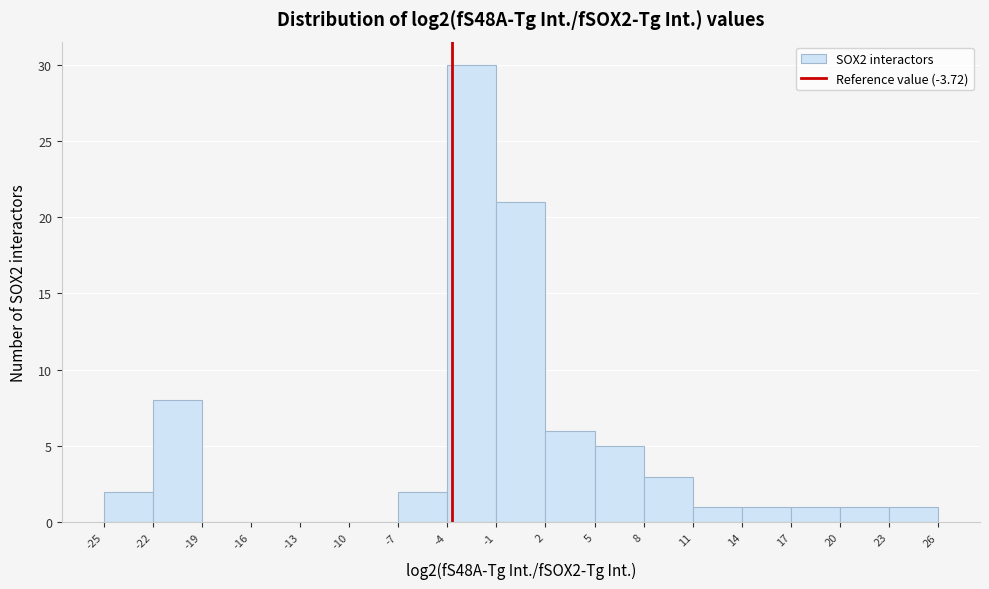

Which range on the x-axis has the tallest bar?

-4 to -1